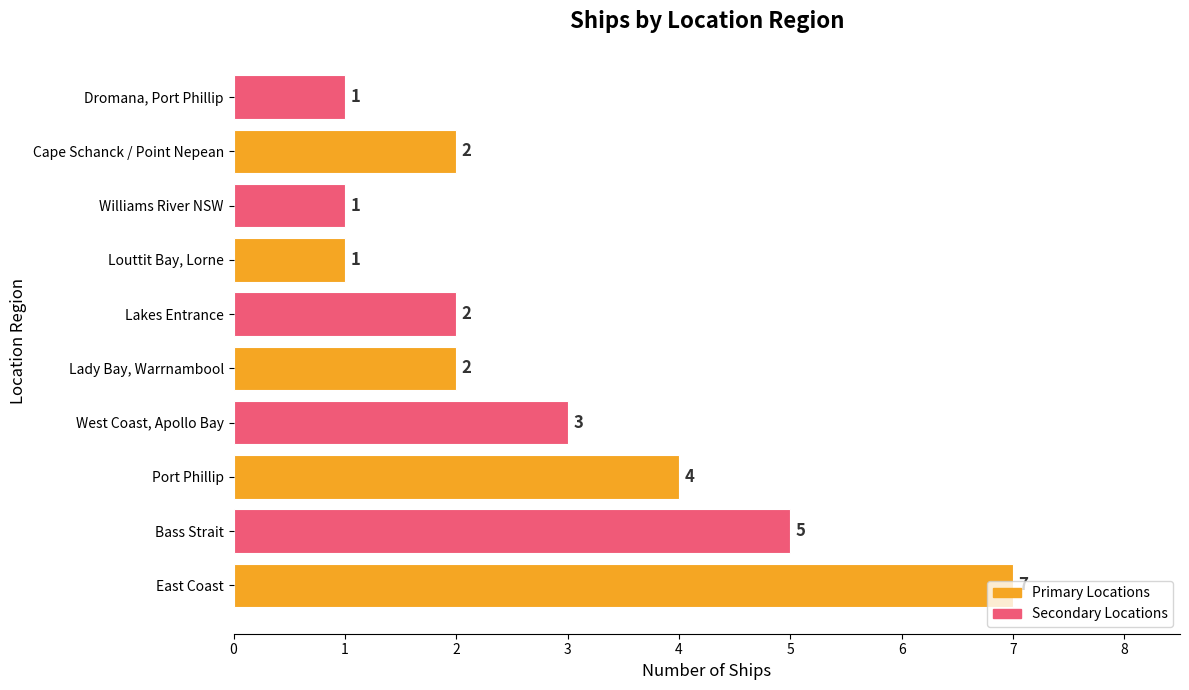

Count the values in the range 1 to 4.

8